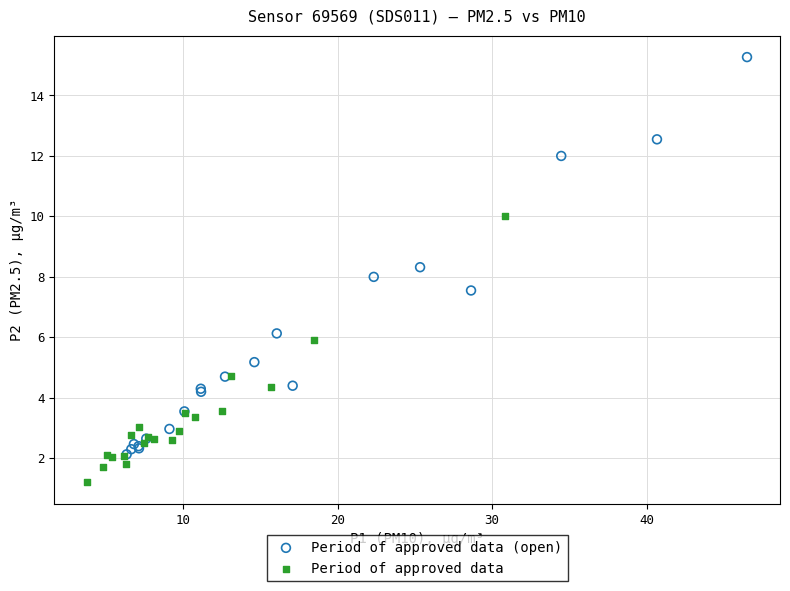

Which series contains the highest Y value?

Period of approved data (open)